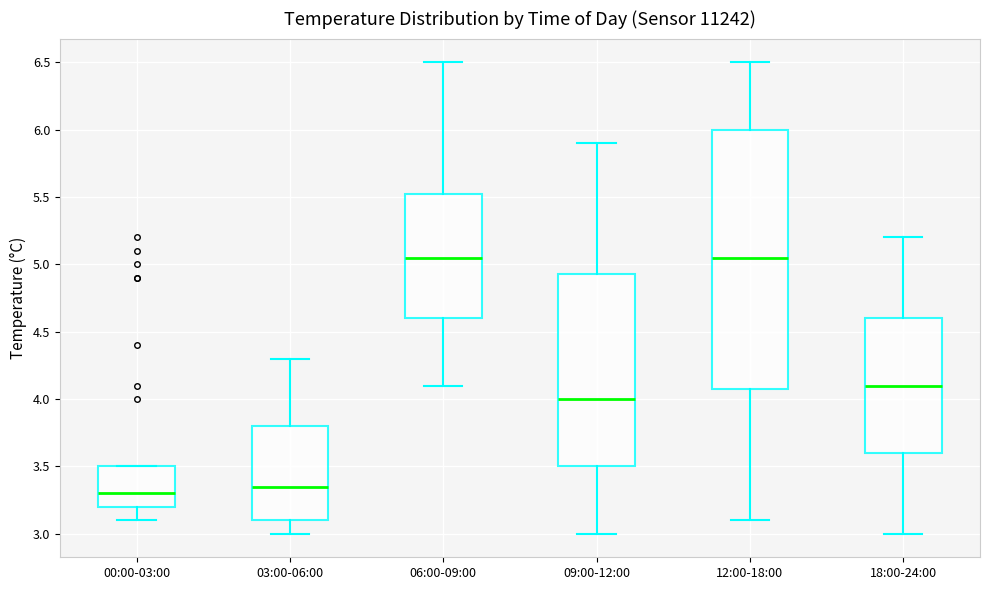

Where is the lower edge of the box for 09:00-12:00 on the y-axis? The values are not printed on the chart, so give them approximately, as read against the axis.

3.50